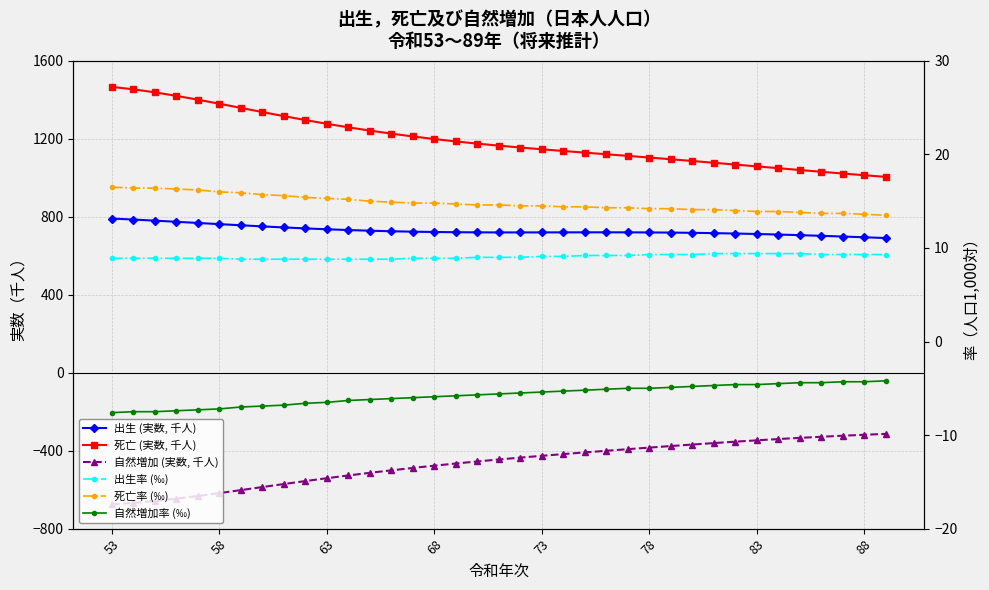

At which category is the sum across all series the highest?

53